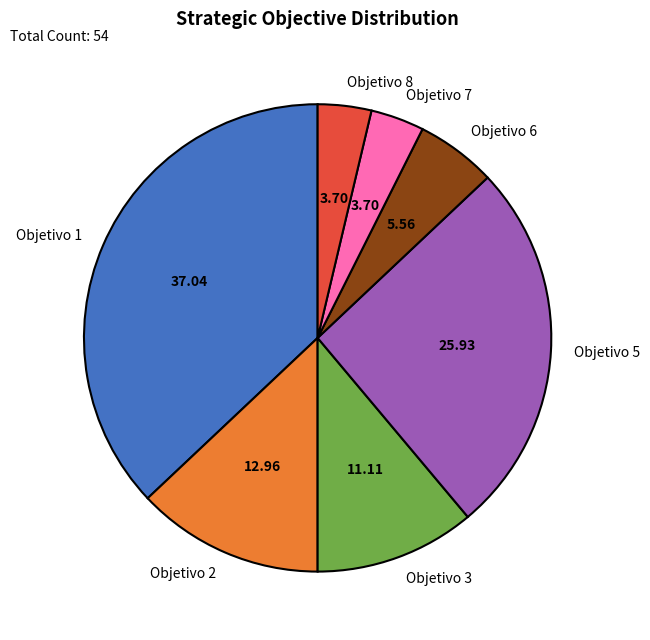

Which has a higher value, Objetivo 5 or Objetivo 1?

Objetivo 1